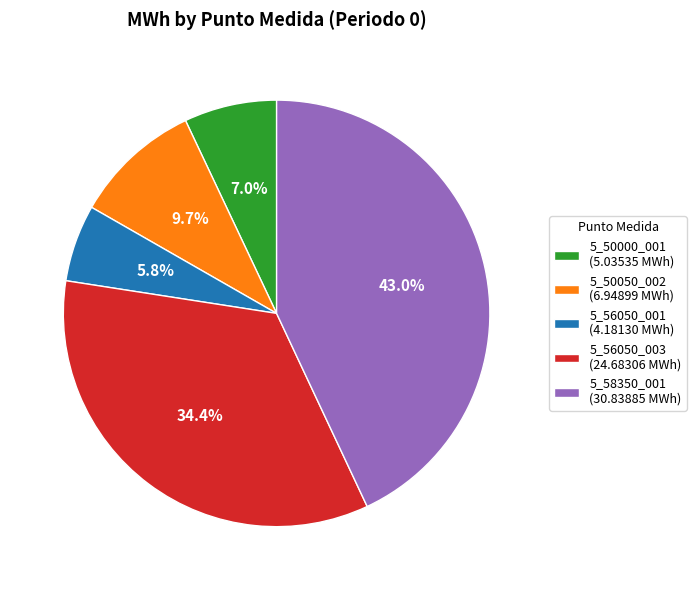

To the nearest percent, what percentage of the pie is 5_50000_001?

7%